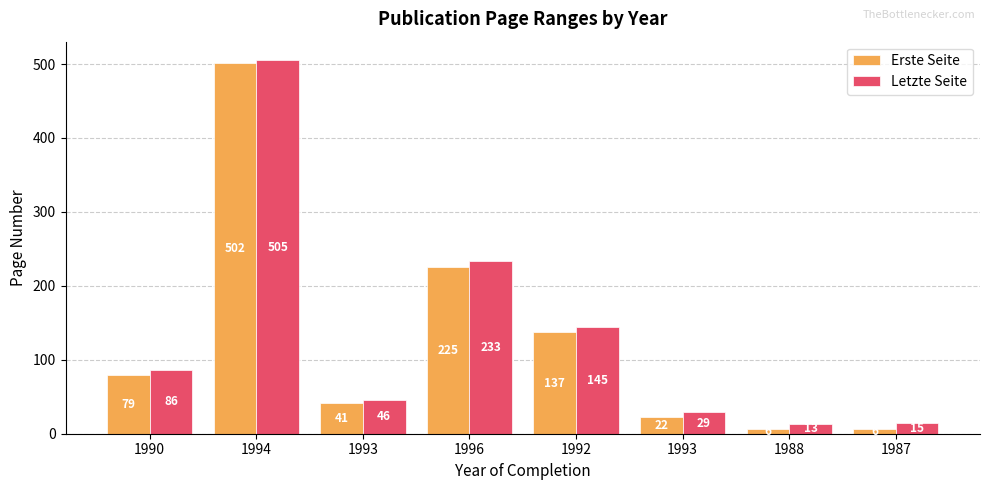

Reading left to right, extract all data points from this chart.

Erste Seite: 79	502	41	225	137	22	6	6
Letzte Seite: 86	505	46	233	145	29	13	15